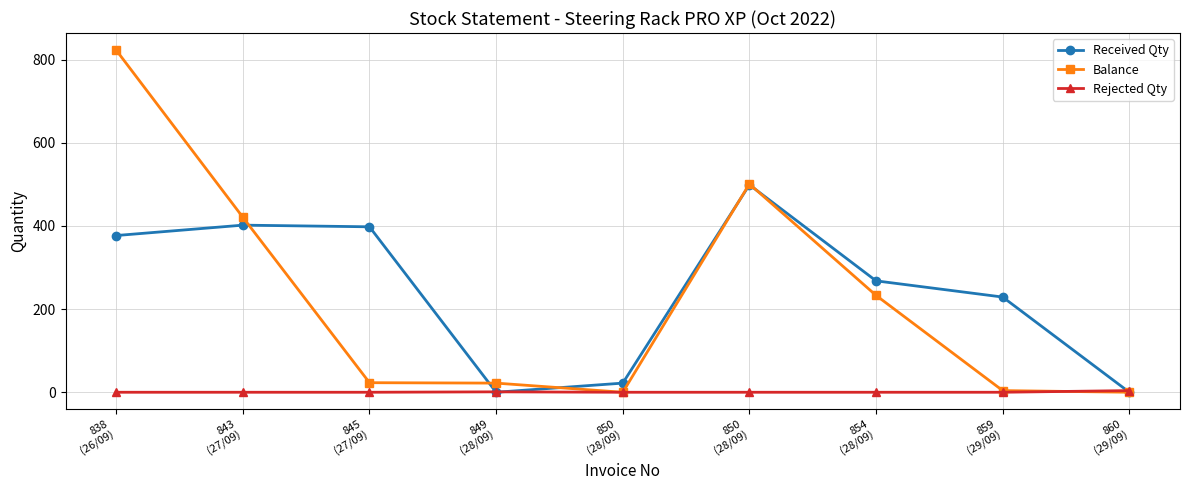

After their last crossing, which series has the higher values: Balance or Received Qty?

Received Qty